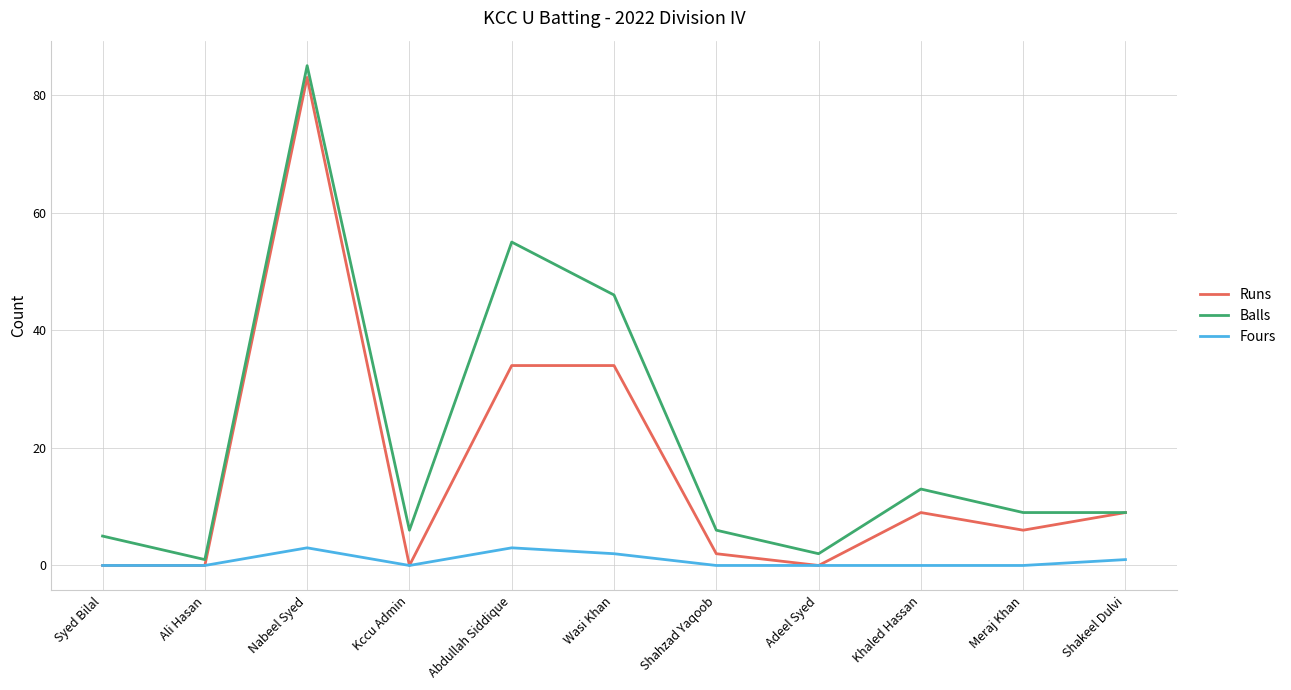

What are all the series names shown in the legend?

Runs, Balls, Fours